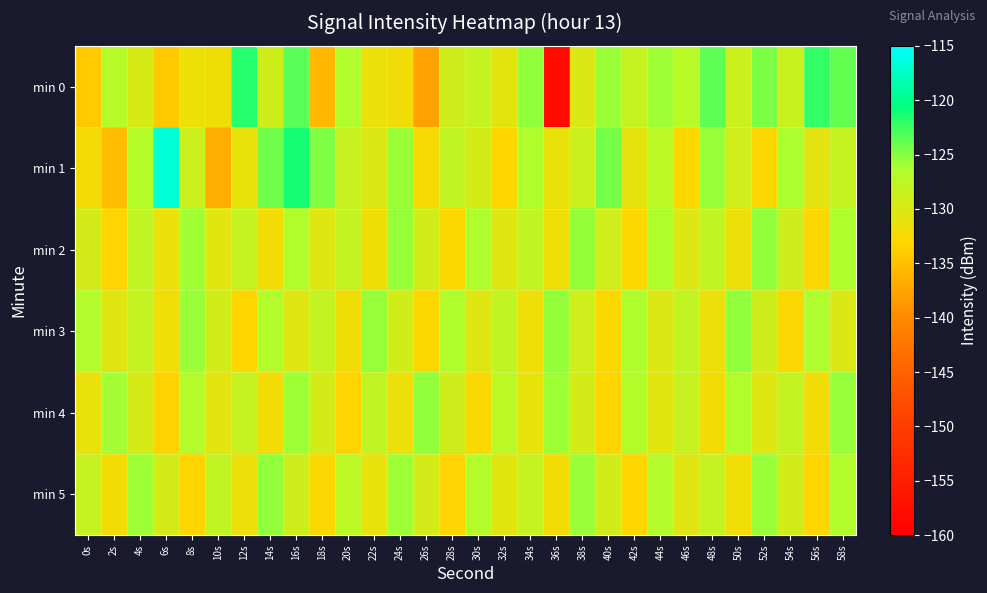

Between 36s and 46s, which series saw the biggest shift?

min 0